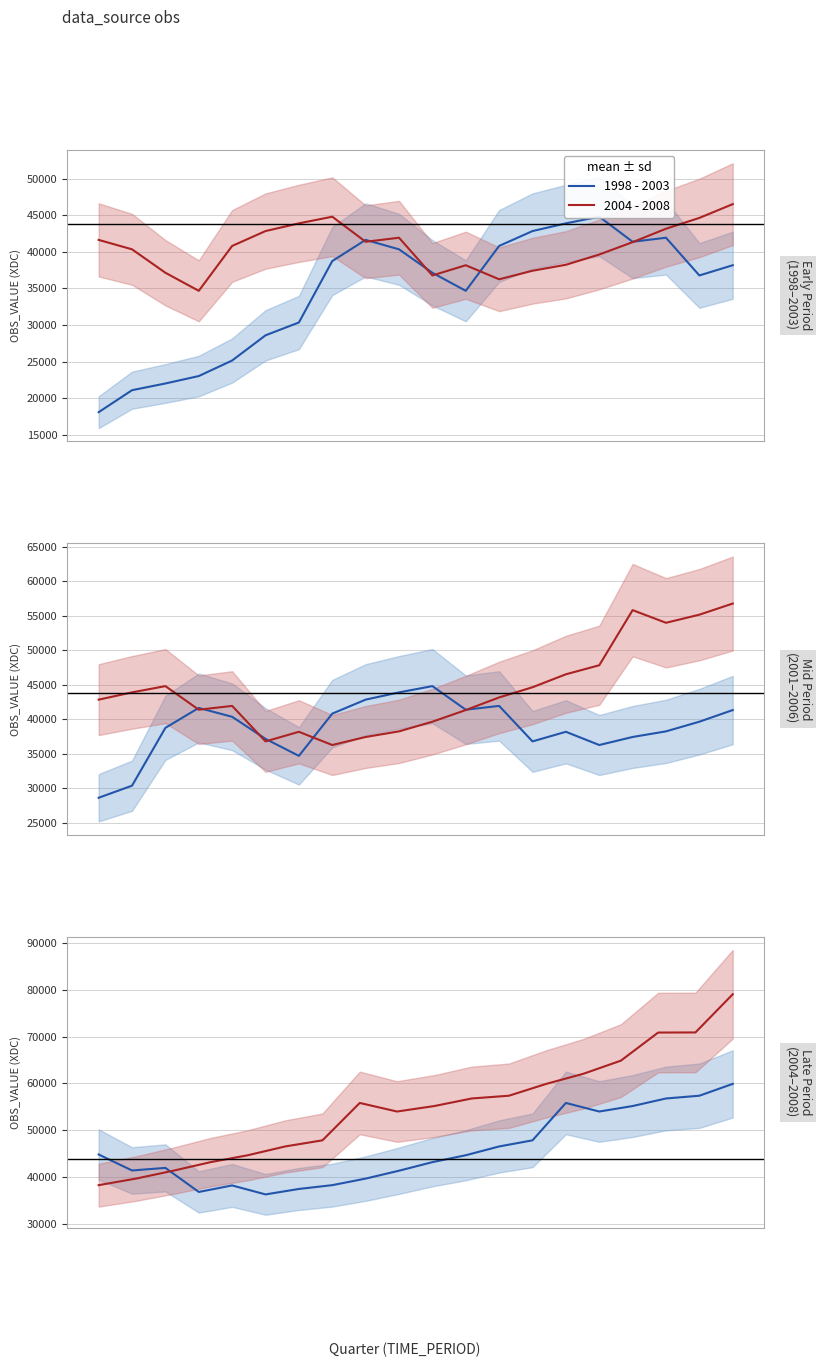

At which category is the sum across all series the highest?

17